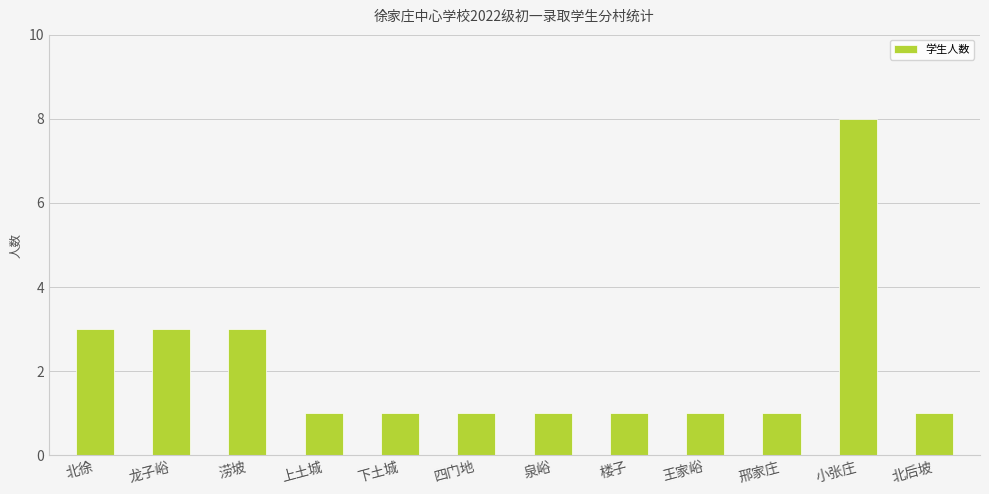

Count the number of categories in the chart.

12